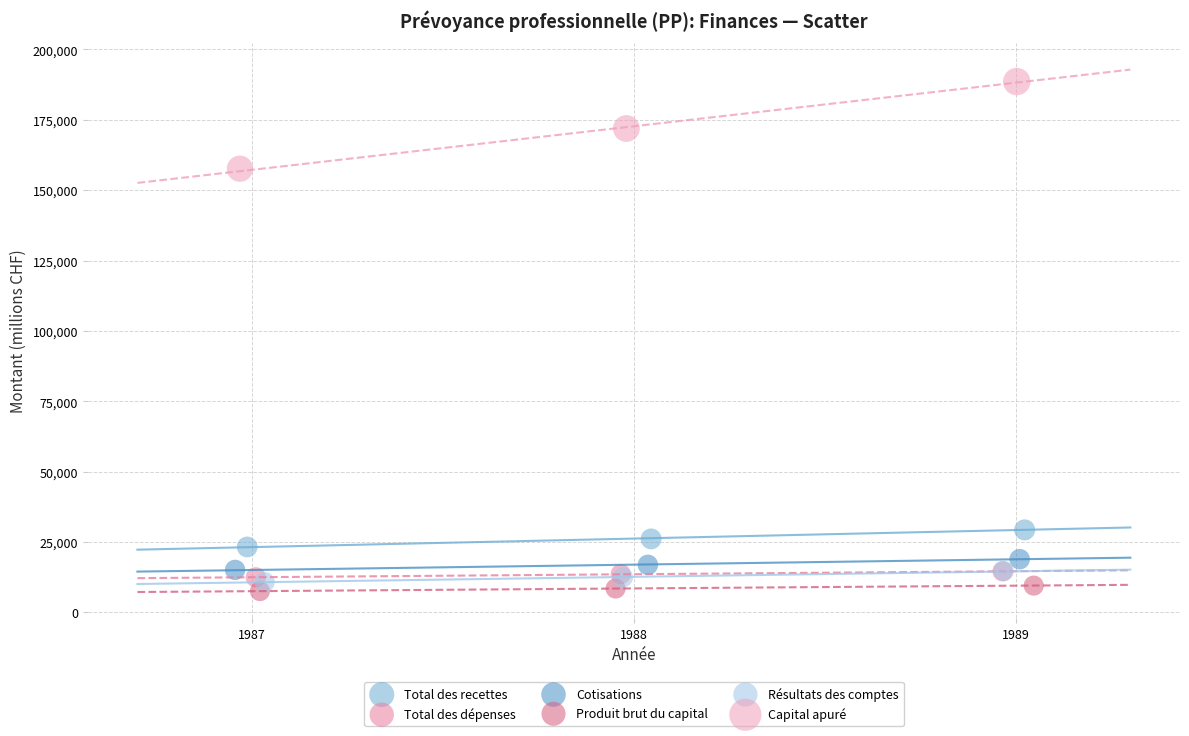

Which series contains the lowest Y value?

Produit brut du capital